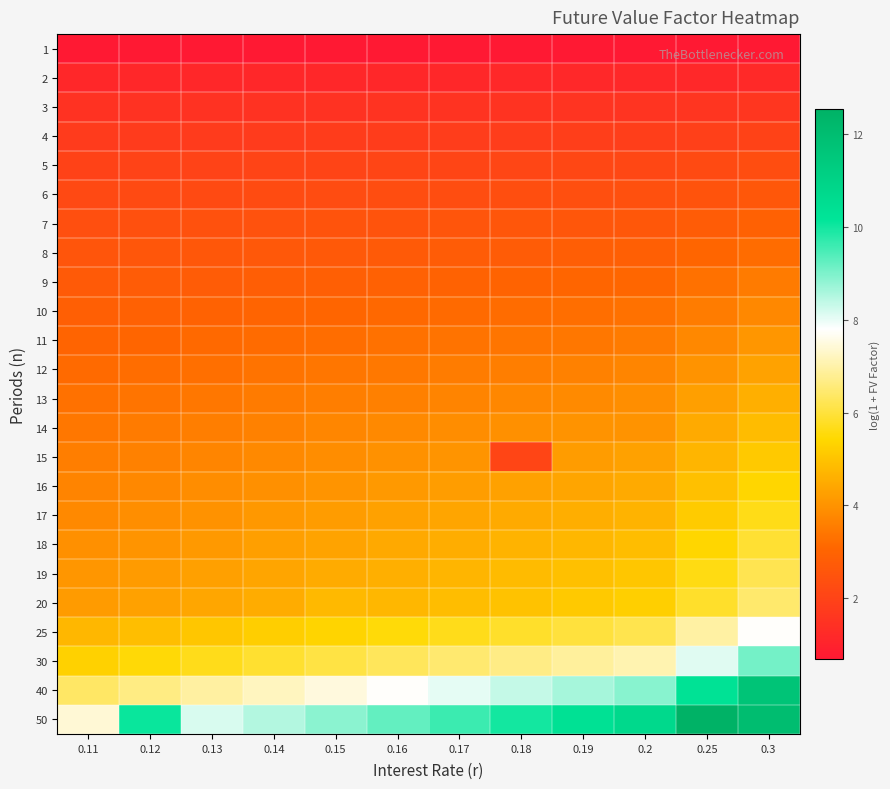

What is the spread (max minus min) of values at 0.2?

10.0